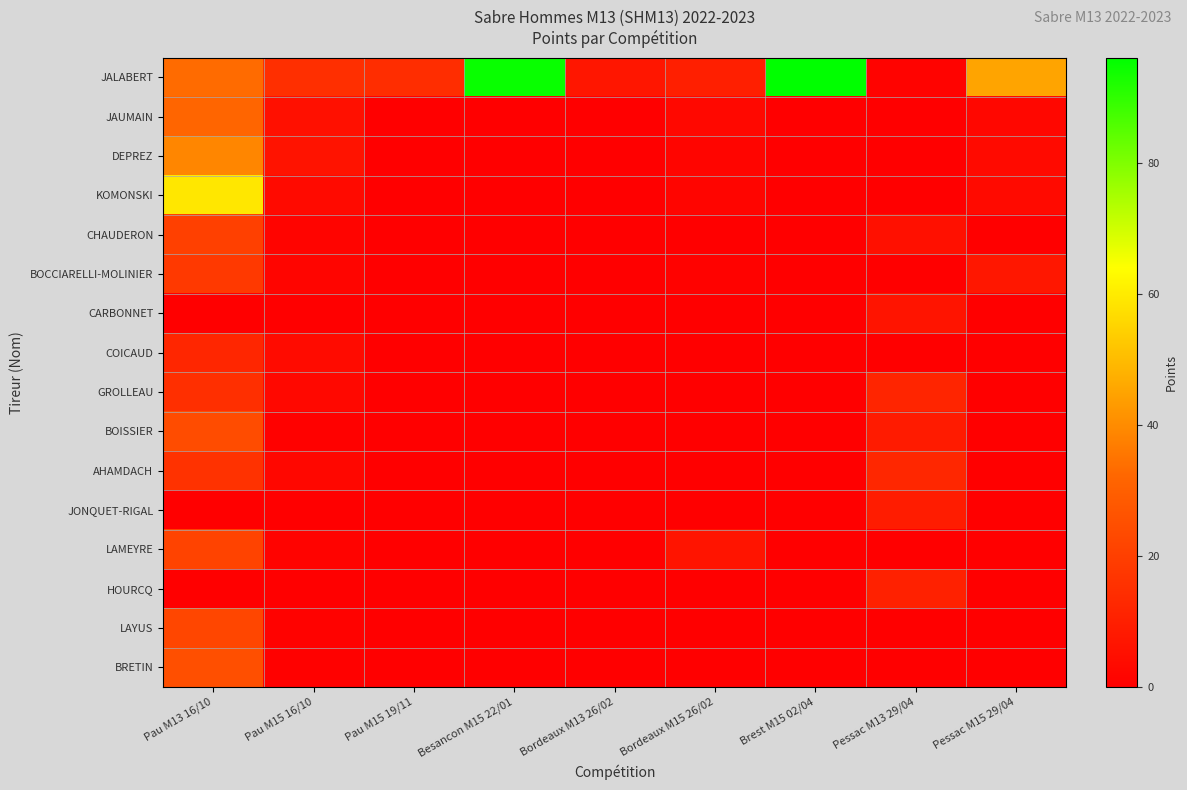

At how many categories does at least one series exceed 35?

4